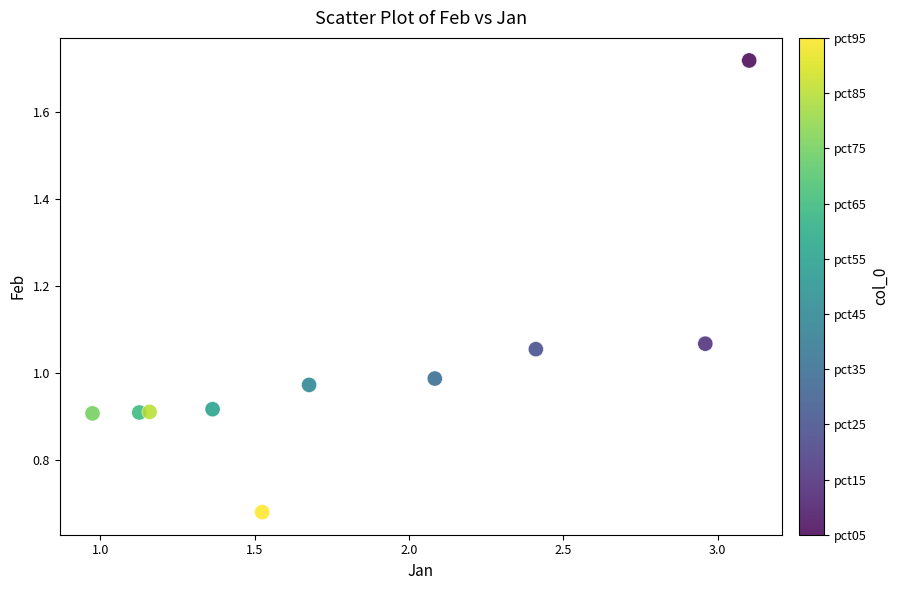

What is the range of X values (max minus min)?

2.1